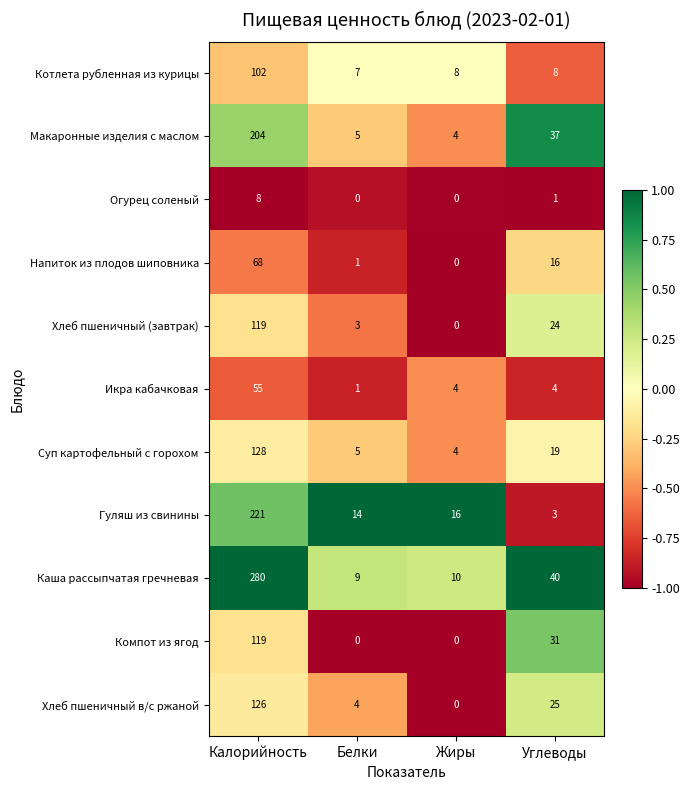

Where is Огурец соленый nearest to the value 4?

Углеводы